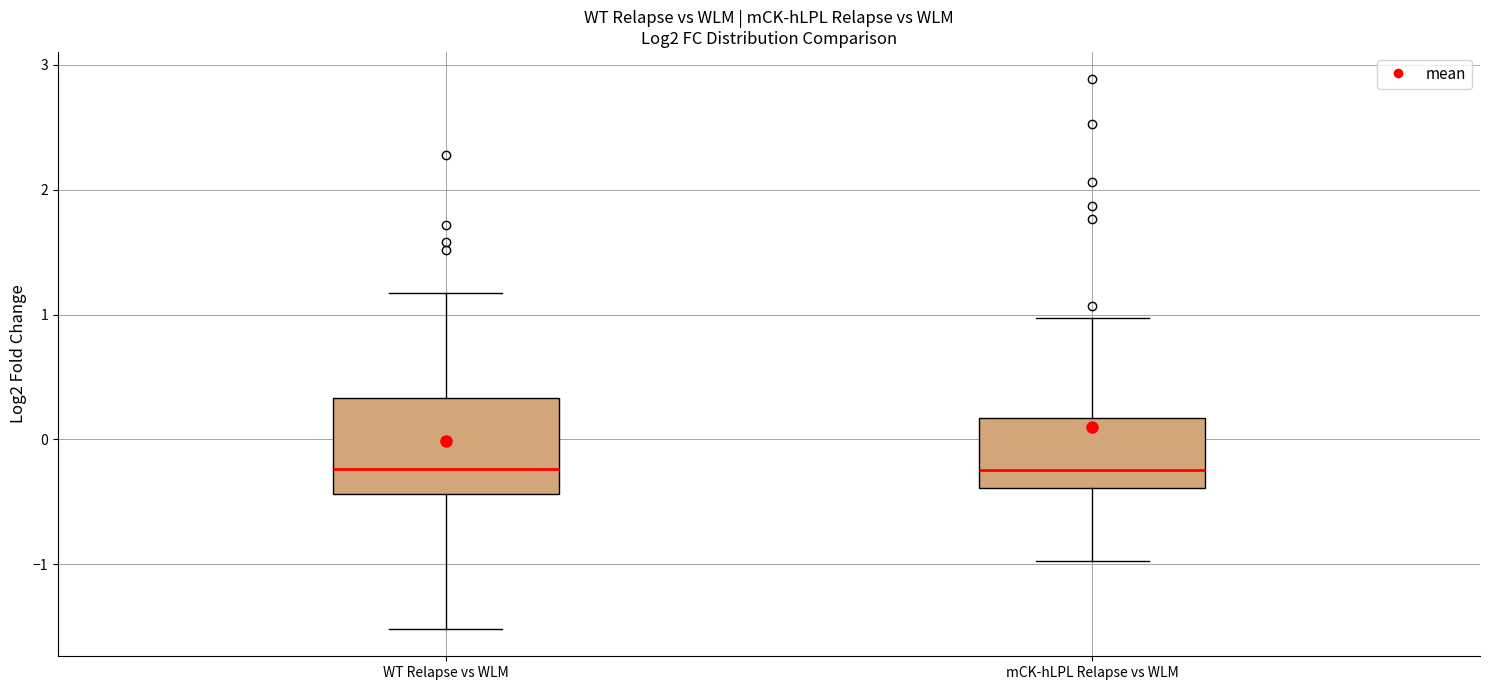

Reading left to right, transcribe this box plot: for each box, give where its median line is, the range the box spans, and where its two whiskers end, as read against the y-axis. The values are not printed on the chart, so give them approximately, as read against the axis.

WT Relapse vs WLM: median -0.2, box -0.4 to 0.3, whiskers -1.5 to 1.2
mCK-hLPL Relapse vs WLM: median -0.2, box -0.4 to 0.2, whiskers -1.0 to 1.0